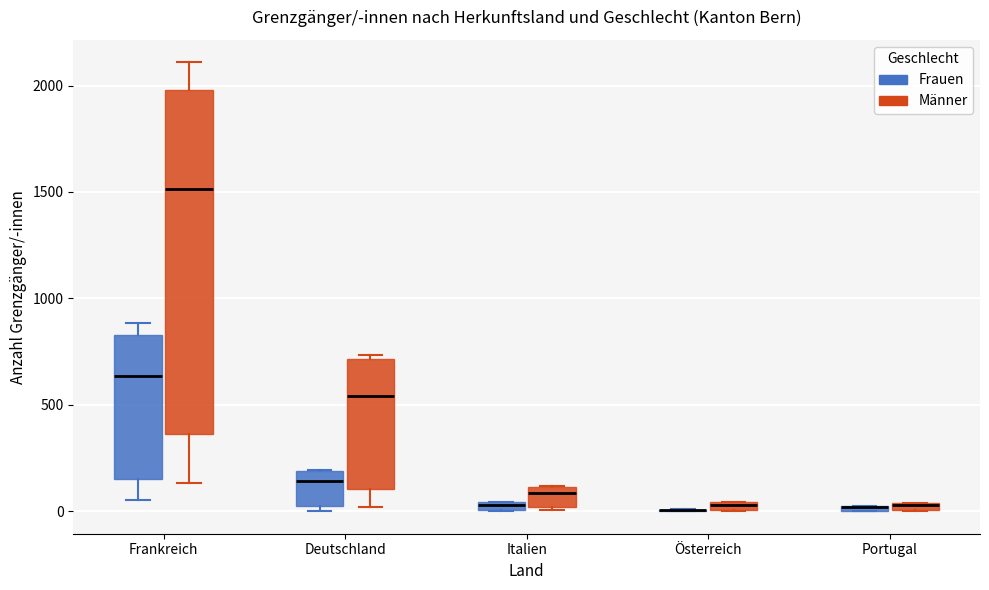

Where is the lower edge of the box for Deutschland (Männer) on the y-axis? The values are not printed on the chart, so give them approximately, as read against the axis.

100